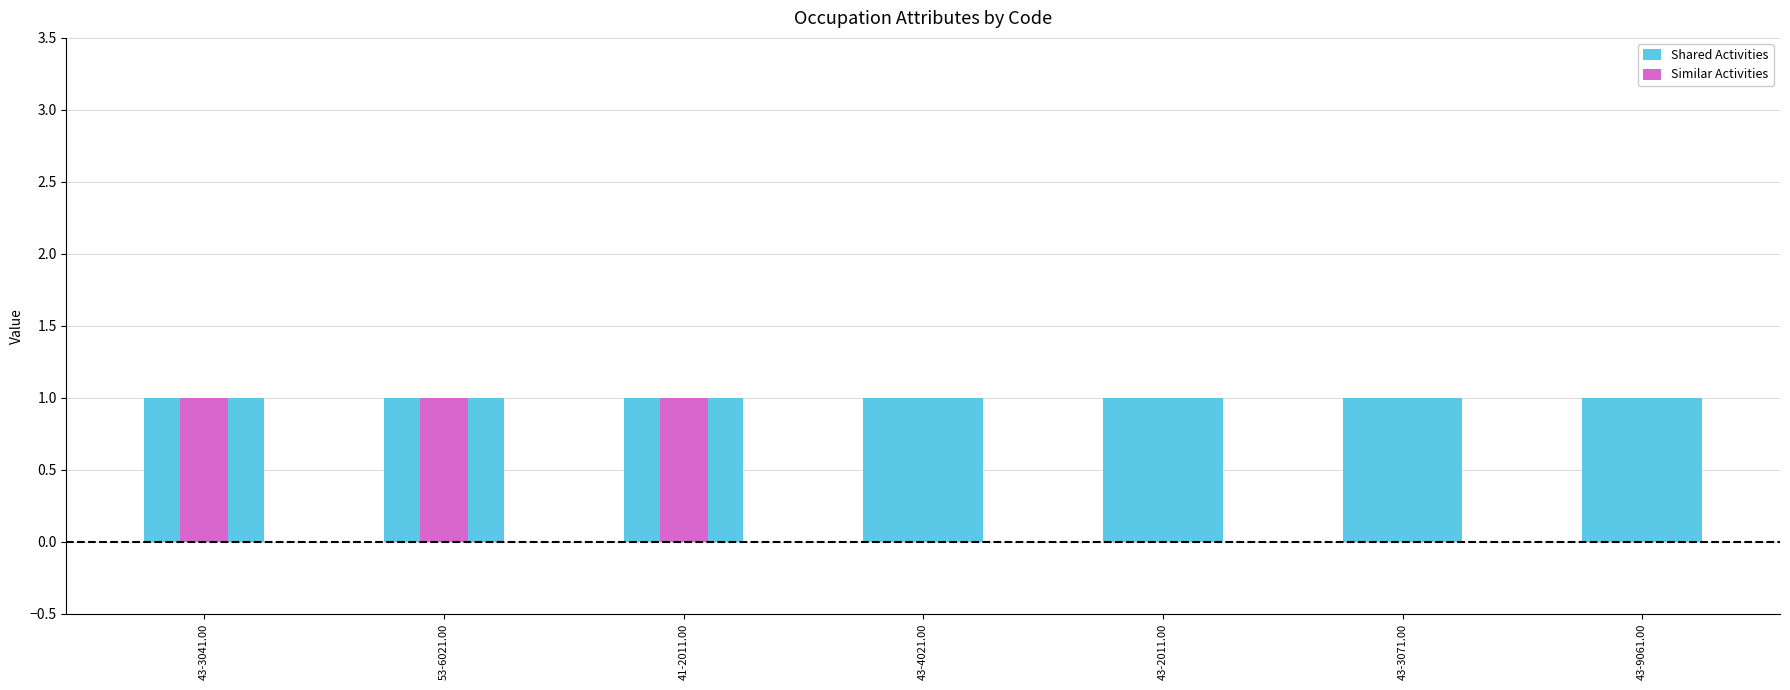

Reading left to right, extract all data points from this chart.

Shared Activities: 43-3041.00=1	53-6021.00=1	41-2011.00=1	43-4021.00=1	43-2011.00=1	43-3071.00=1	43-9061.00=1
Similar Activities: 43-3041.00=1	53-6021.00=1	41-2011.00=1	43-4021.00=0	43-2011.00=0	43-3071.00=0	43-9061.00=0